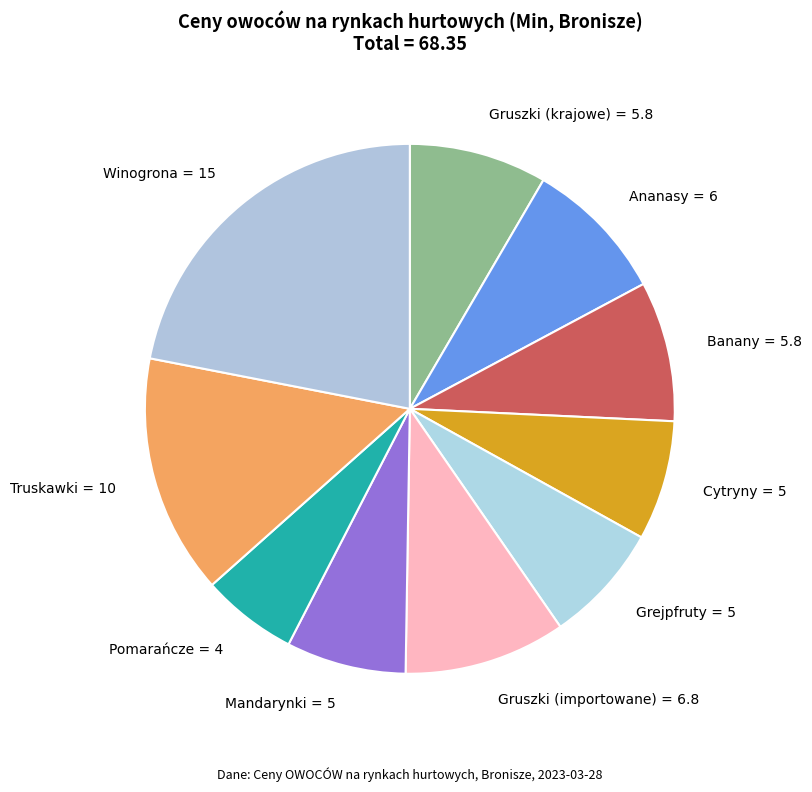

Is the sum of Banany = 5.8 and Winogrona = 15 greater than half?

No